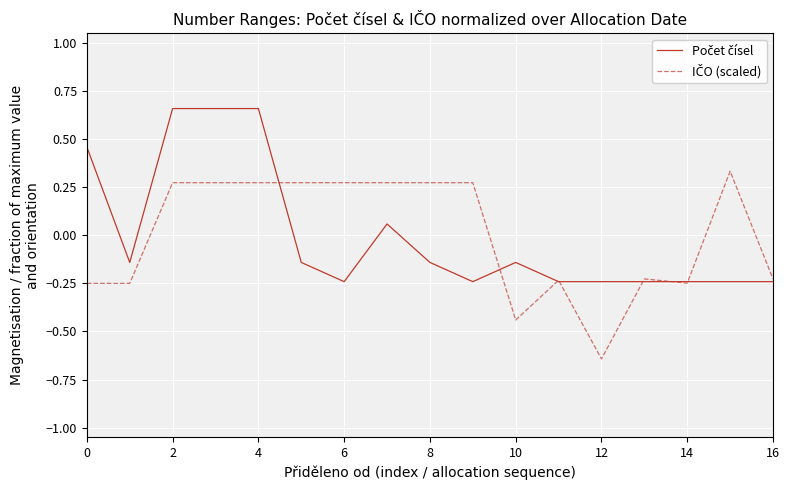

At which category does the chart reach its minimum across all series?

12